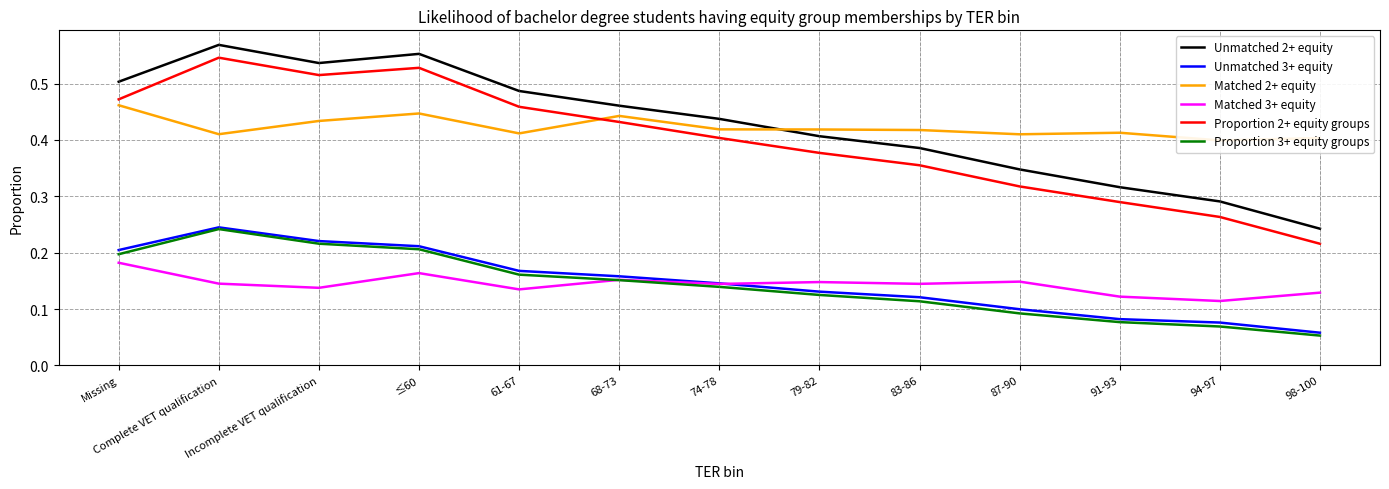

True or false: Unmatched 3+ equity and Proportion 2+ equity groups intersect in this chart.

False